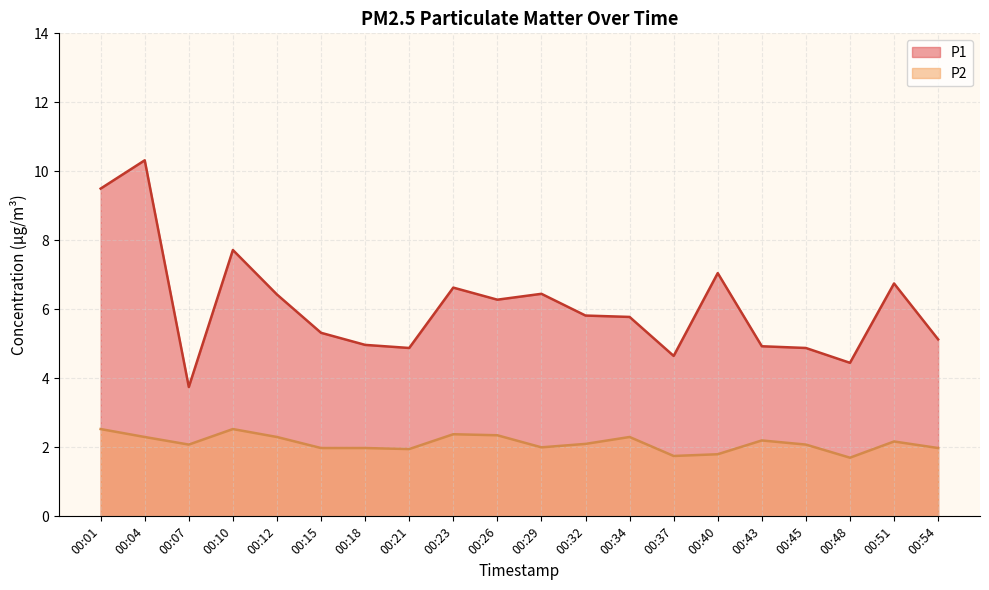

Between 00:07 and 00:12, which series saw the biggest shift?

P1